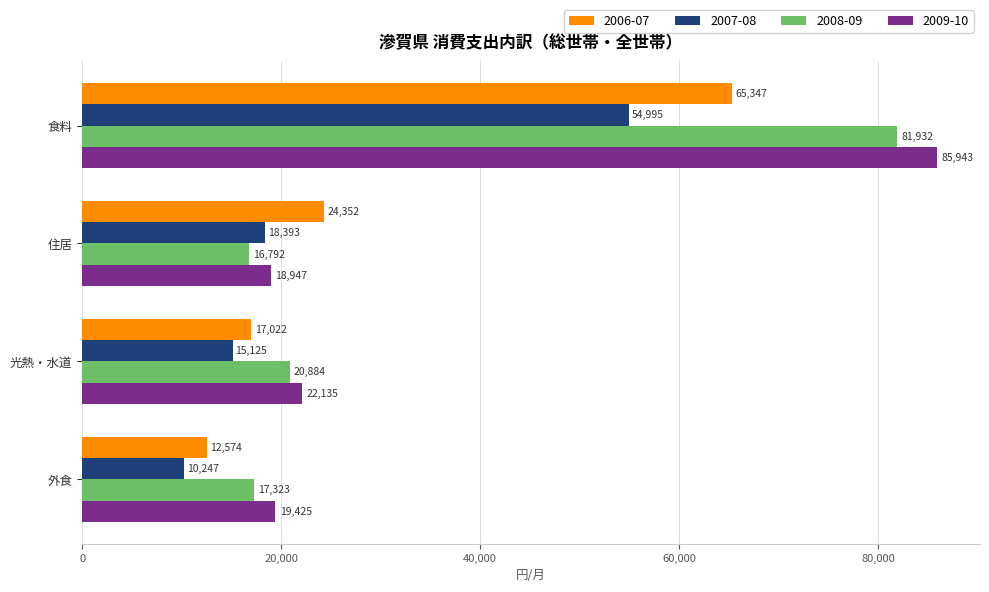

Read the 2008-09 value at 外食, to the nearest 50.

17300